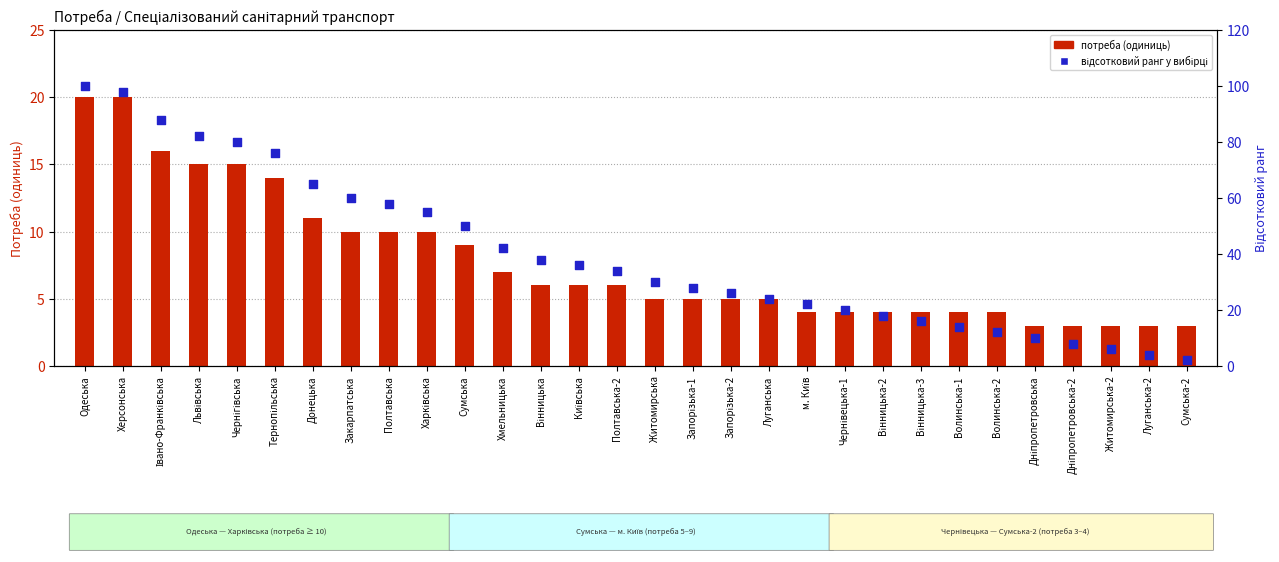

Which series has the largest Y range (max minus min)?

відсотковий ранг у вибірці